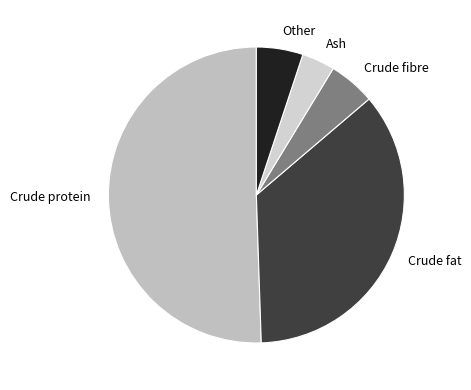

Approximately how many times larger is the value at Ash compared to Other?

0.7